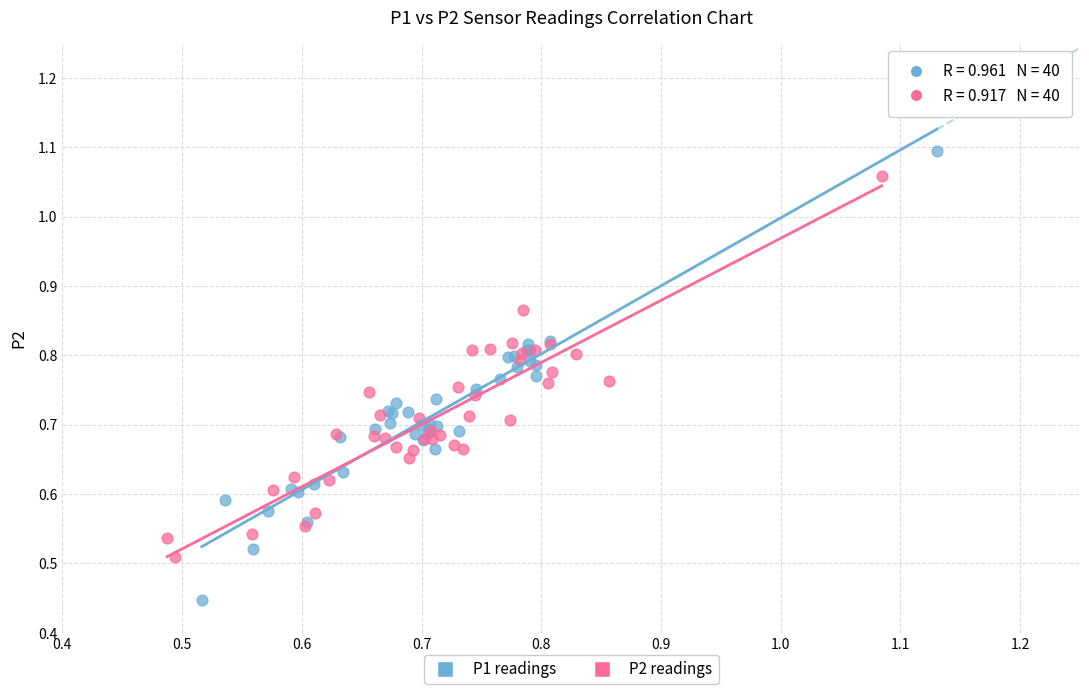

What are all the series names shown in the legend?

P1 readings, P2 readings